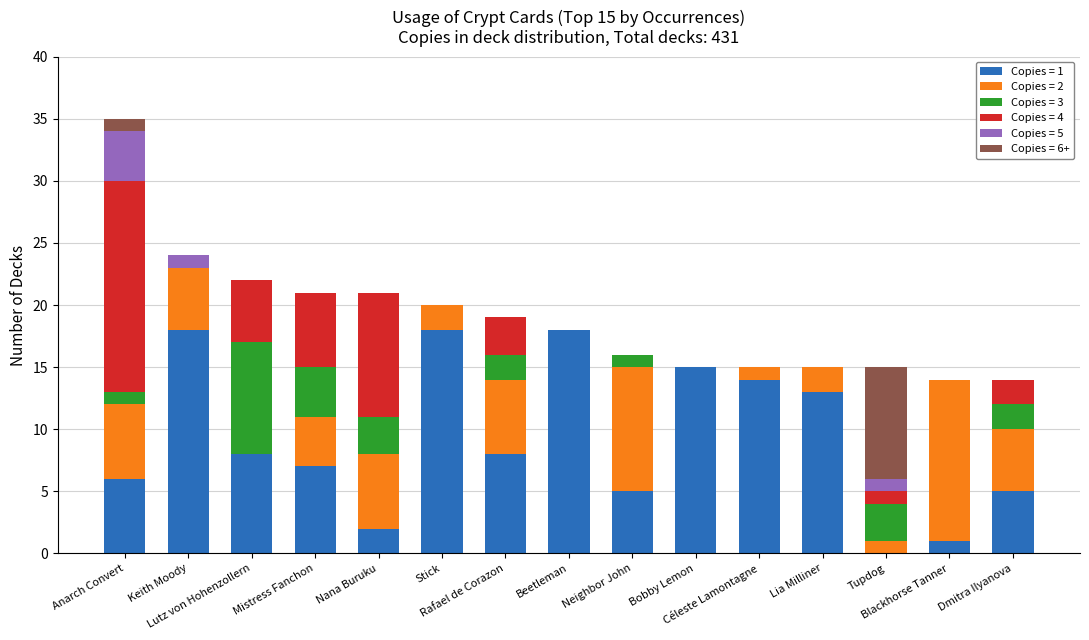

What are all the series names shown in the legend?

Copies = 1, Copies = 2, Copies = 3, Copies = 4, Copies = 5, Copies = 6+